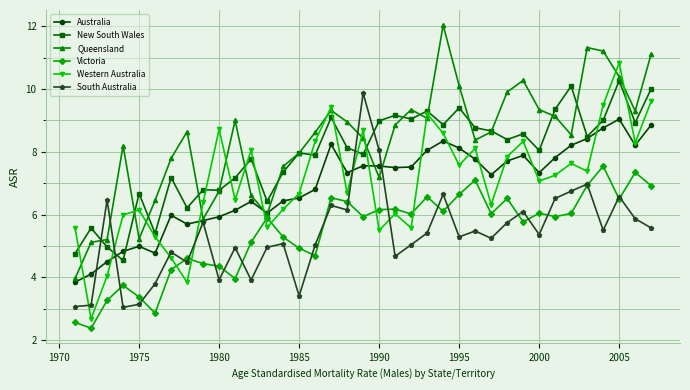

What is the value of the Victoria point at the 31st from the left?

5.9